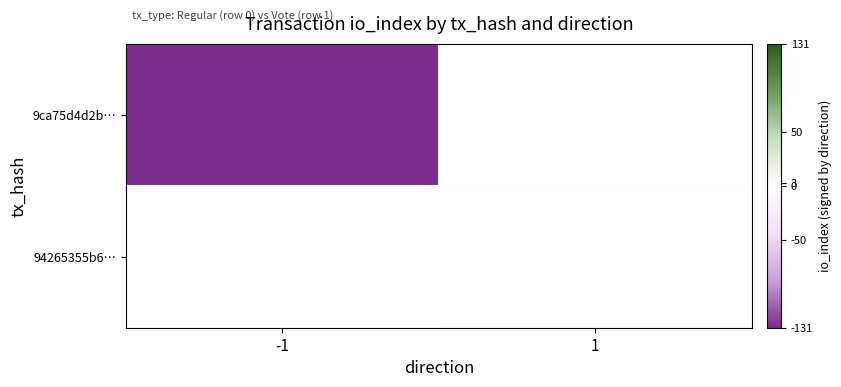

What is the difference between the highest and lowest values at -1?

131